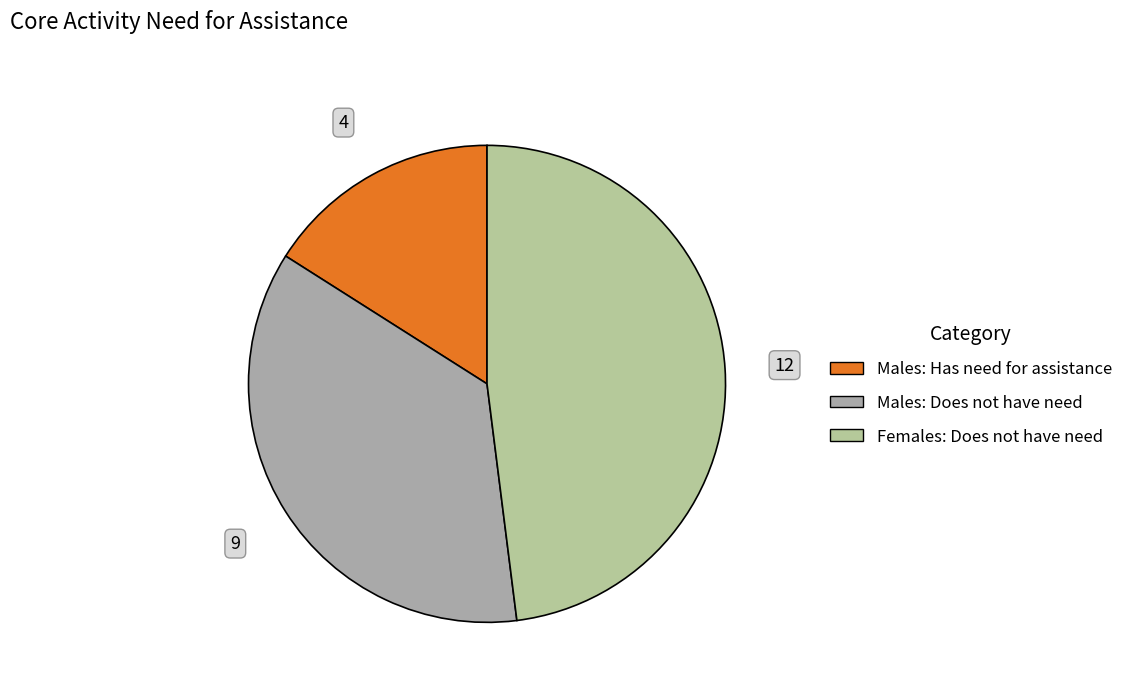

How many slices are in this pie chart?

3